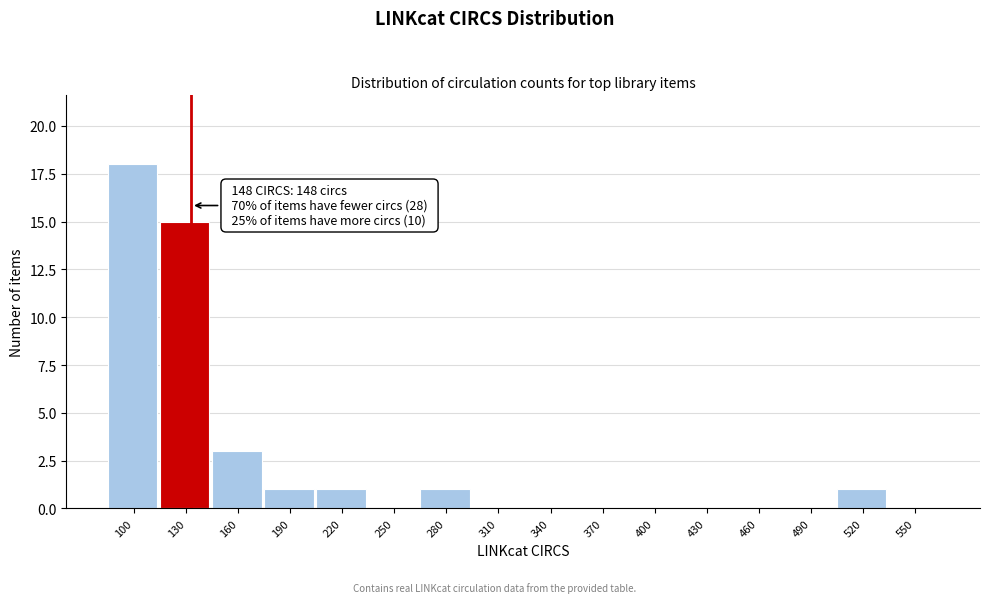

Reading left to right, what are all the values shown in this chart?

100=18	130=15	160=3	190=1	220=1	250=0	280=1	310=0	340=0	370=0	400=0	430=0	460=0	490=0	520=1	550=0